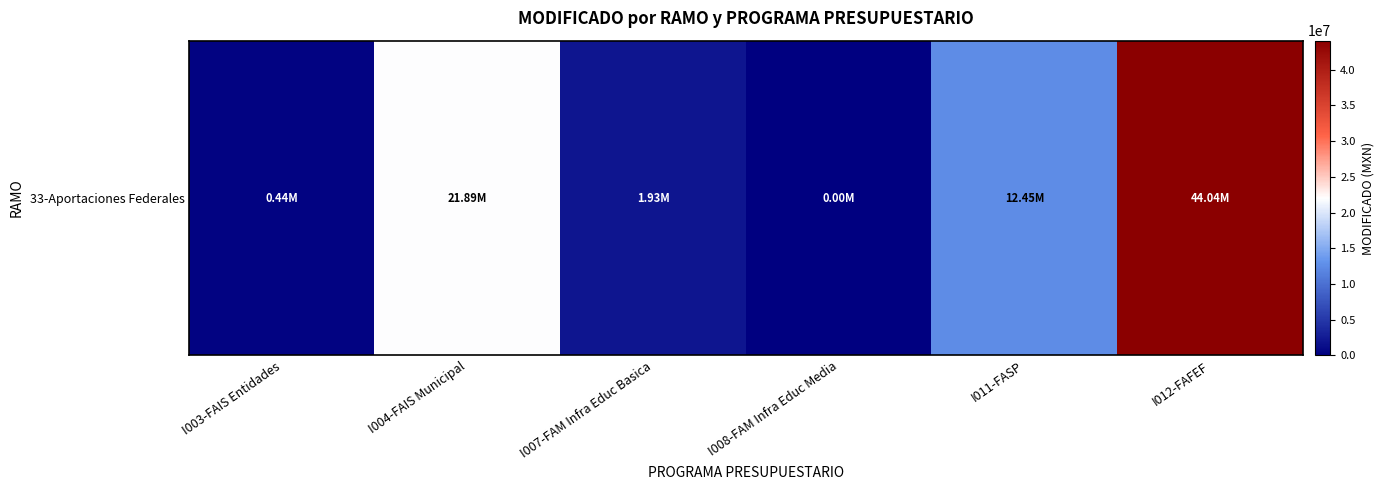

What is the change in value from I004-FAIS Municipal to I008-FAM Infra Educ Media?

-21887407.8